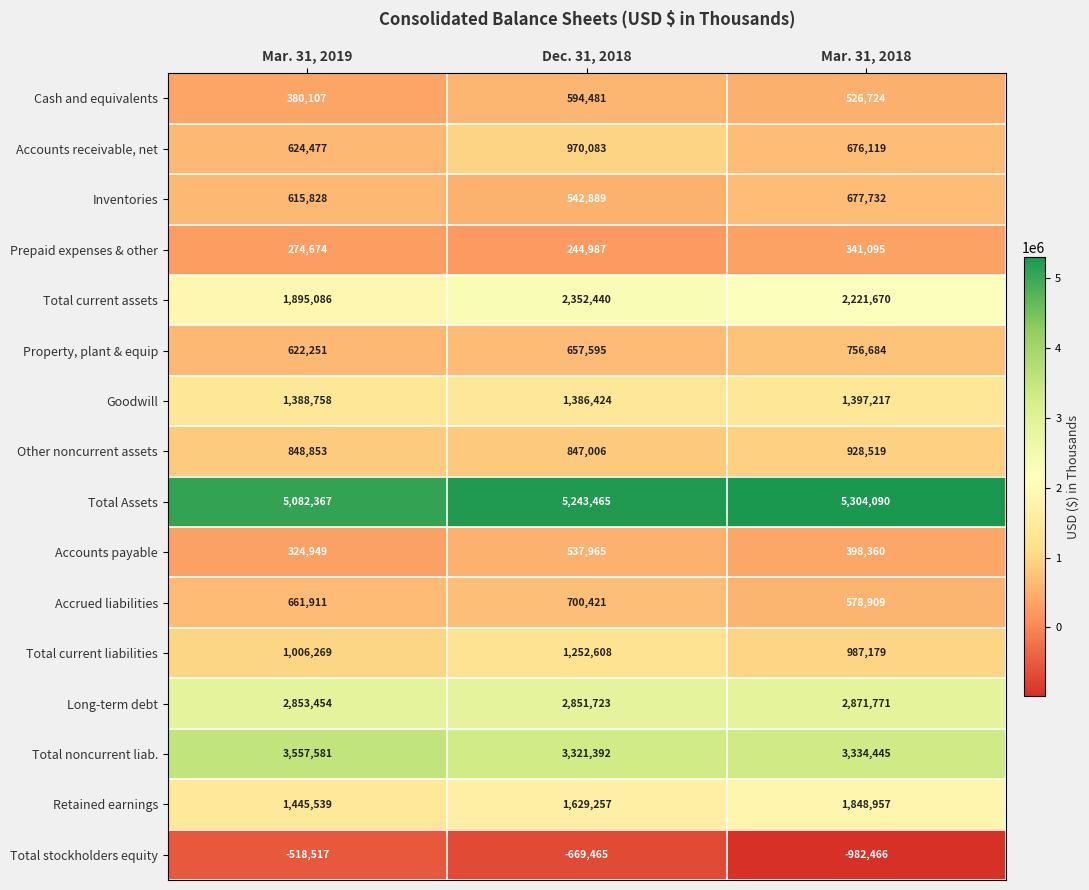

What is the sum of the Prepaid expenses & other values at Mar. 31, 2019 and Dec. 31, 2018?

519661